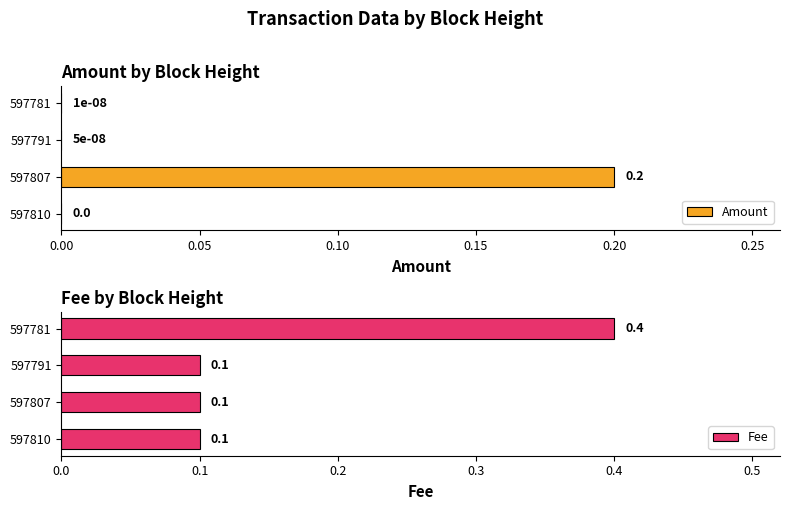

The value of Amount at 597810 is -0.1. True or false?

False